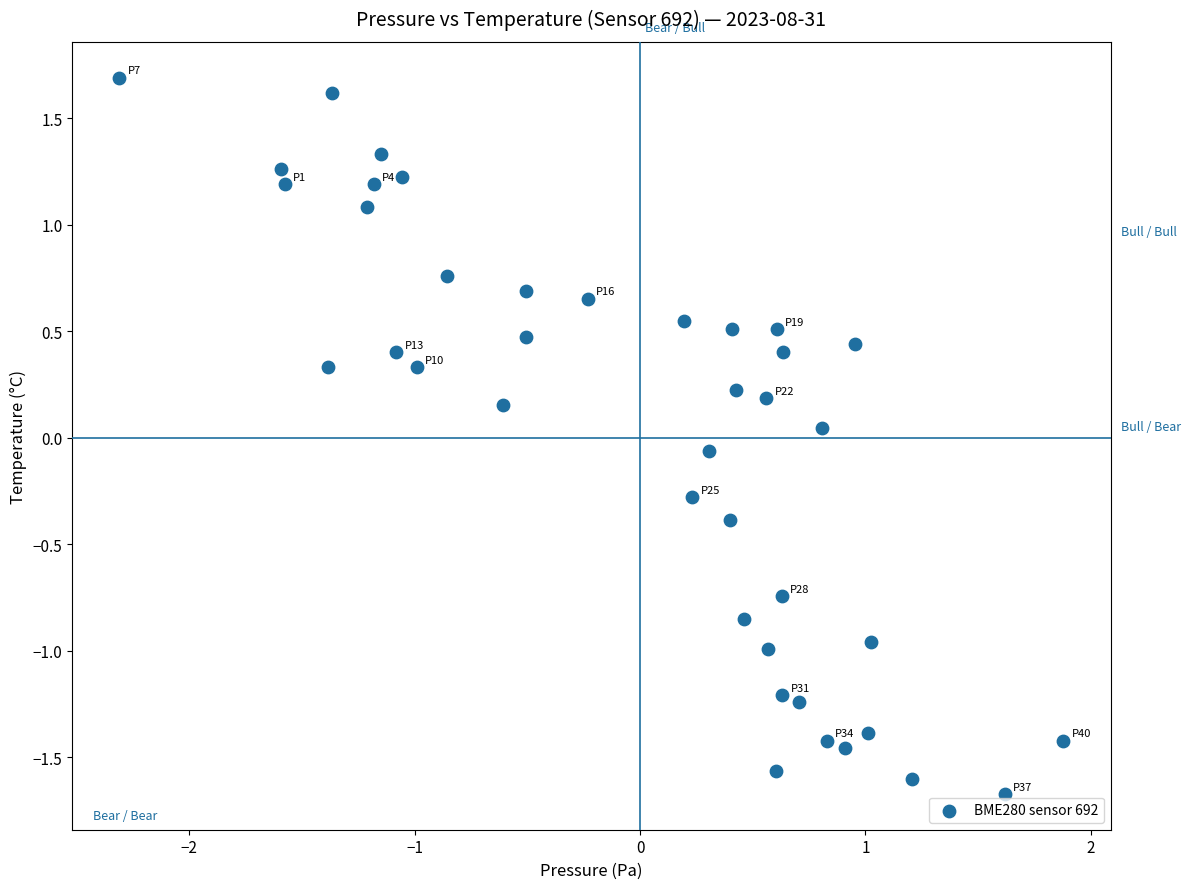

What is the range of Y values (max minus min)?

3.4